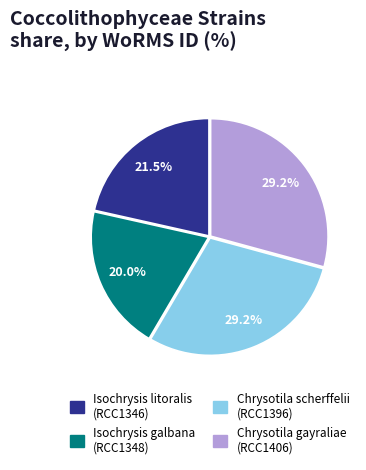

Does any single category account for the majority?

No